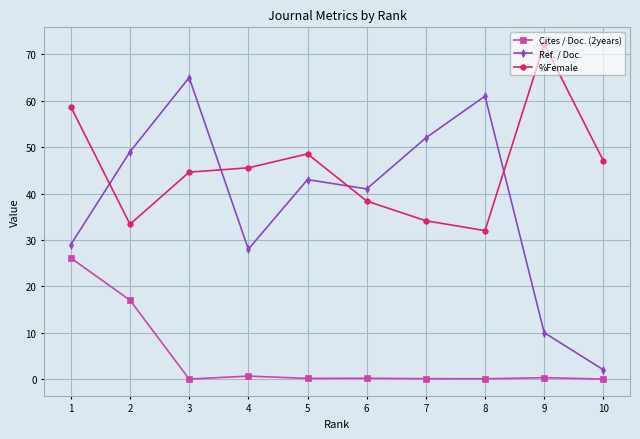

Is the value of %Female at 1 greater than the value of Cites / Doc. (2years) at 8?

Yes